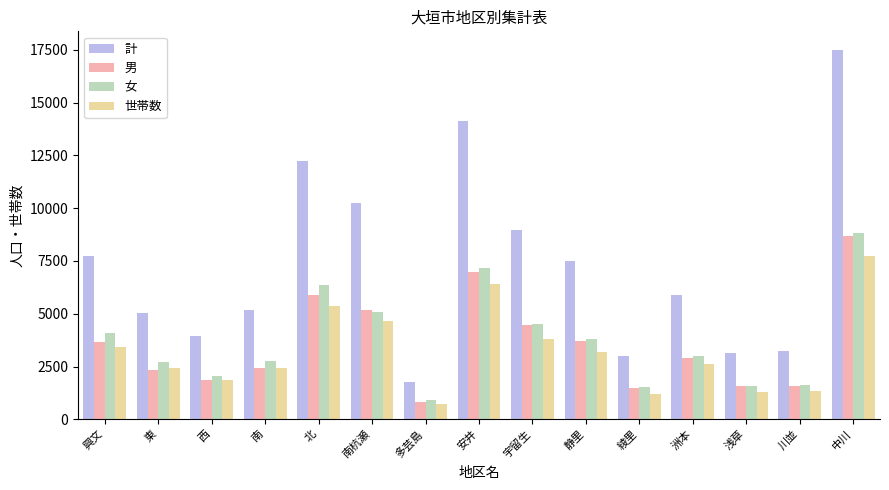

At which category is the sum across all series the highest?

中川